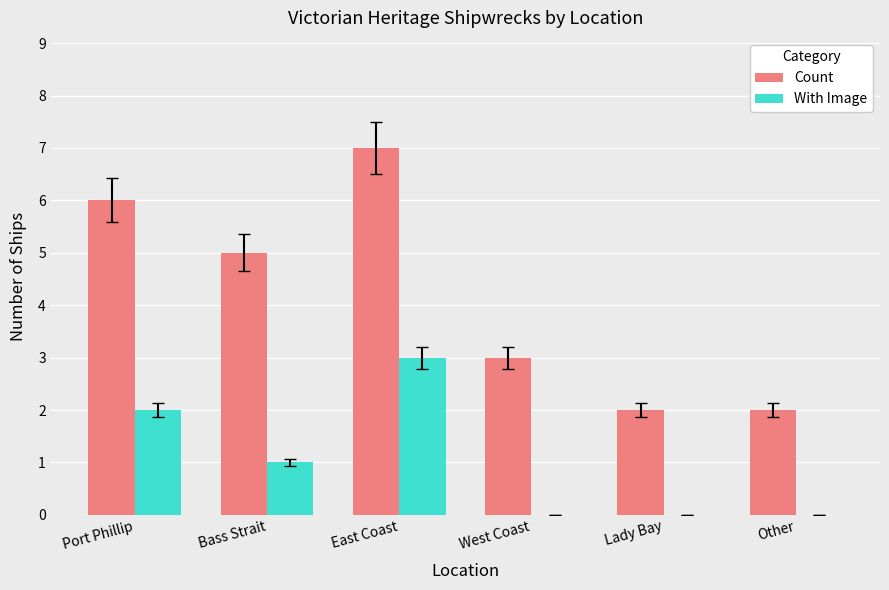

What is the average value of the With Image series?

1